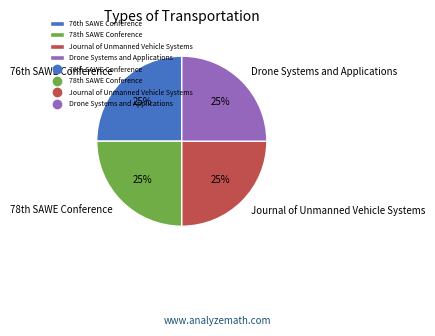

Is Journal of Unmanned Vehicle Systems the majority of the pie?

No